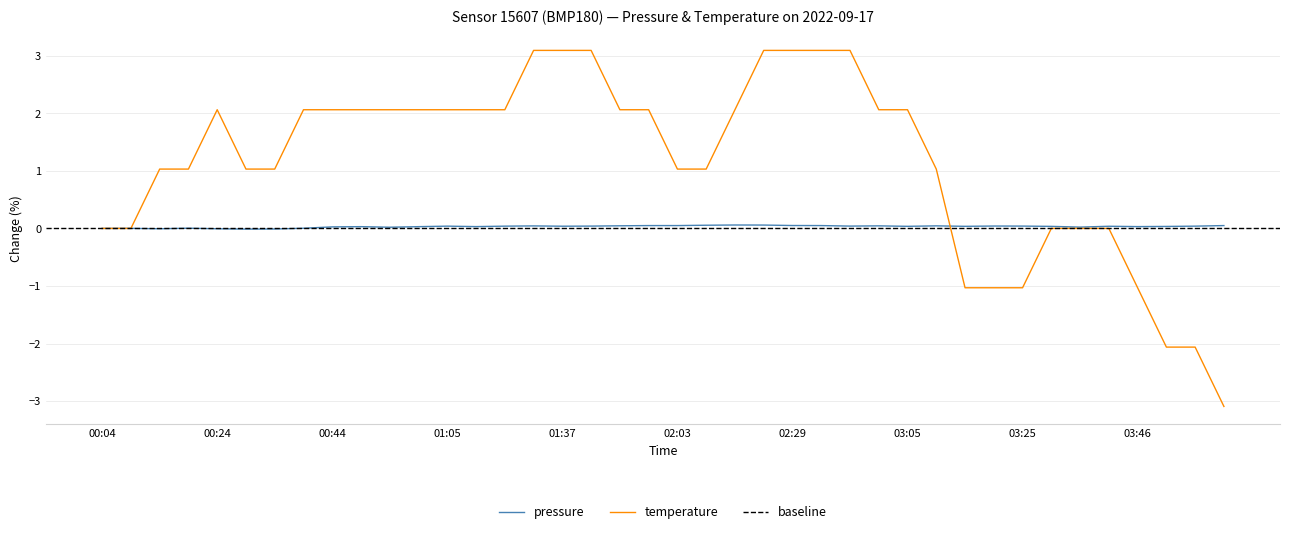

What is the difference between the second highest and second lowest values in the pressure series?

0.1